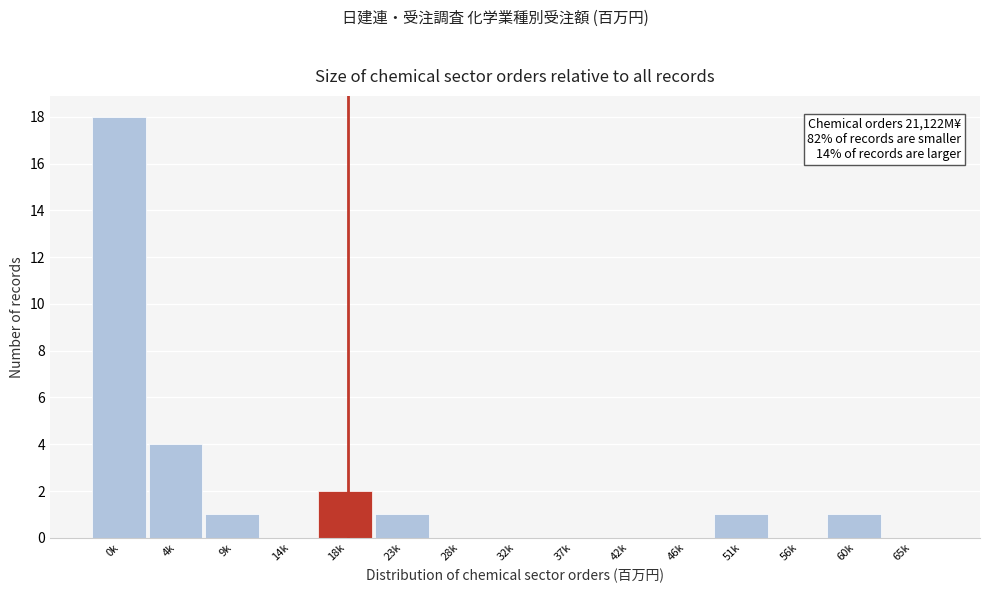

Reading left to right, transcribe all the data shown in this chart.

0k=18	4k=4	9k=1	14k=0	18k=2	23k=1	28k=0	32k=0	37k=0	42k=0	46k=0	51k=1	56k=0	60k=1	65k=0